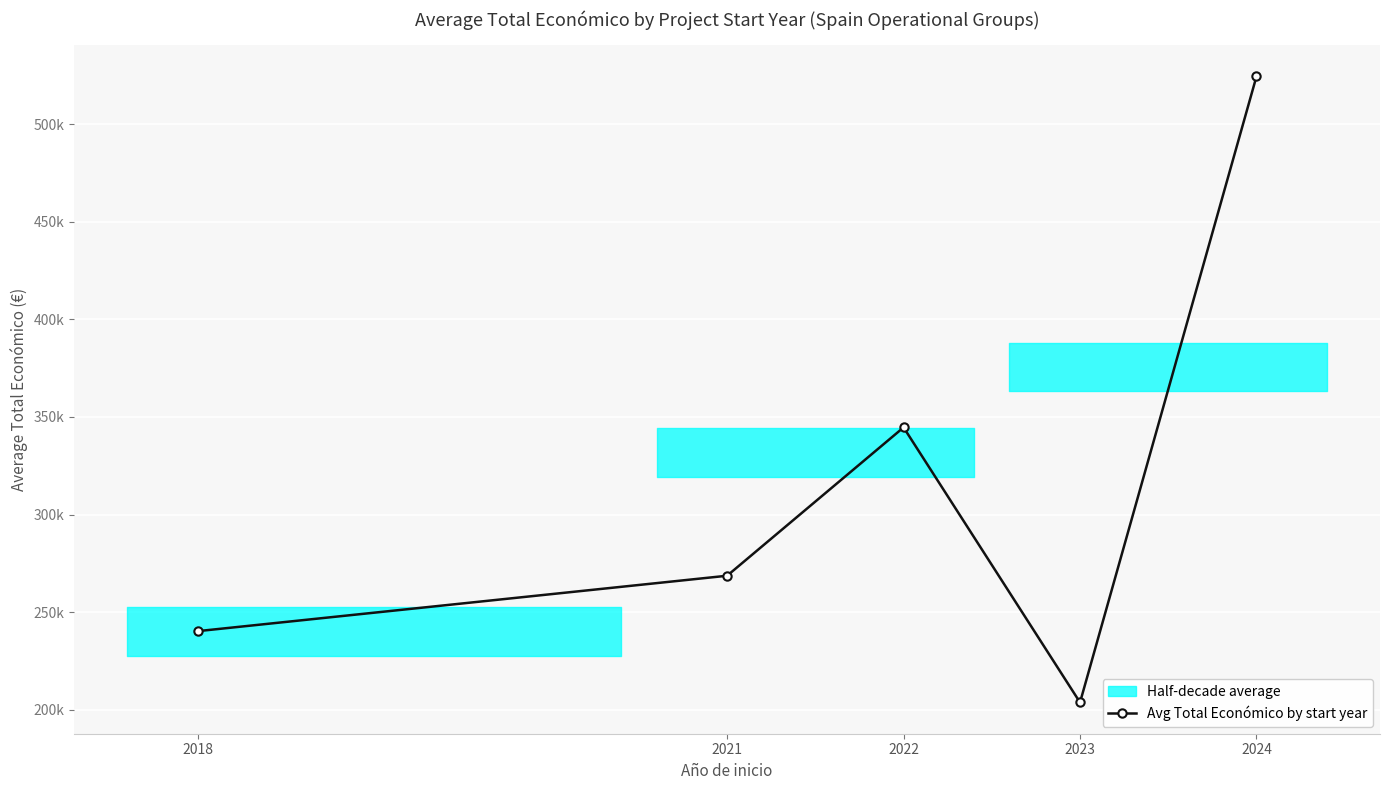

True or false: there are more than 2 points higher than both neighbors.

False